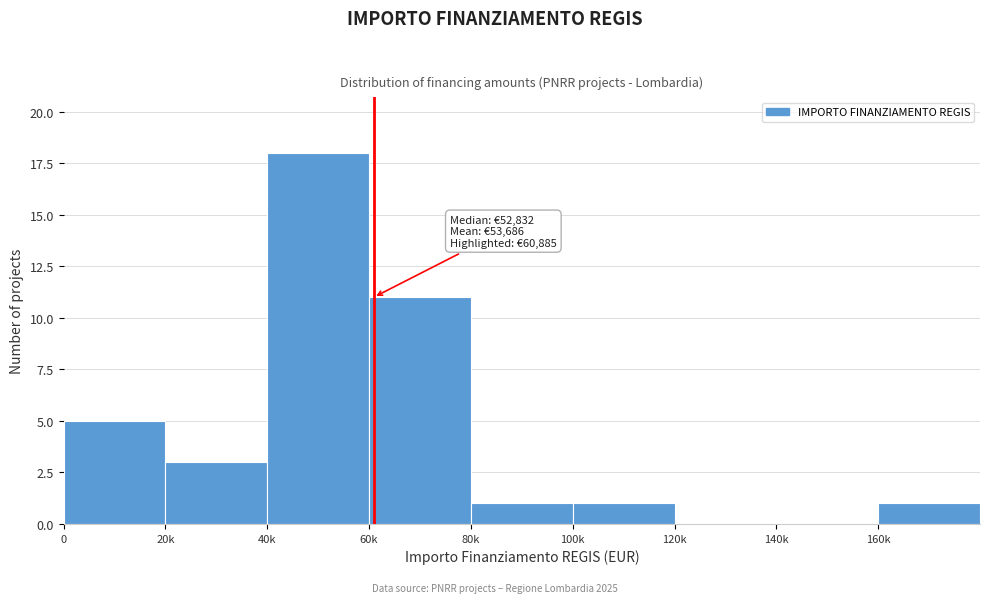

Reading left to right, transcribe all the data shown in this chart.

0=5	20k=3	40k=18	60k=11	80k=1	100k=1	120k=0	140k=0	160k=1